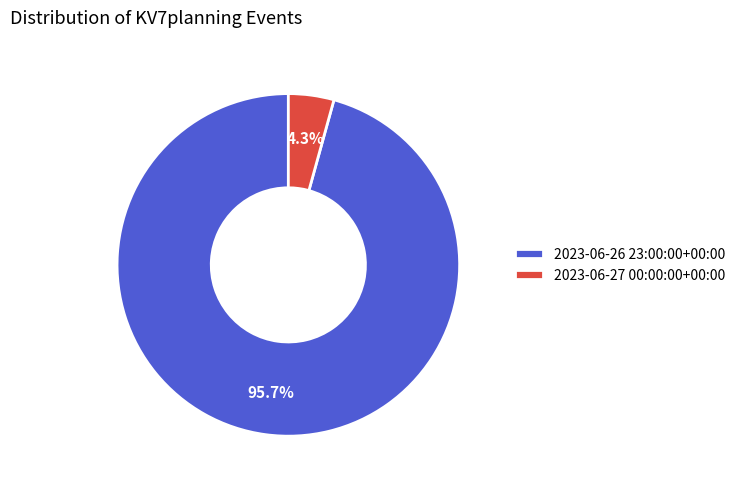

Does 2023-06-27 00:00:00+00:00 account for over 50% of the chart?

No